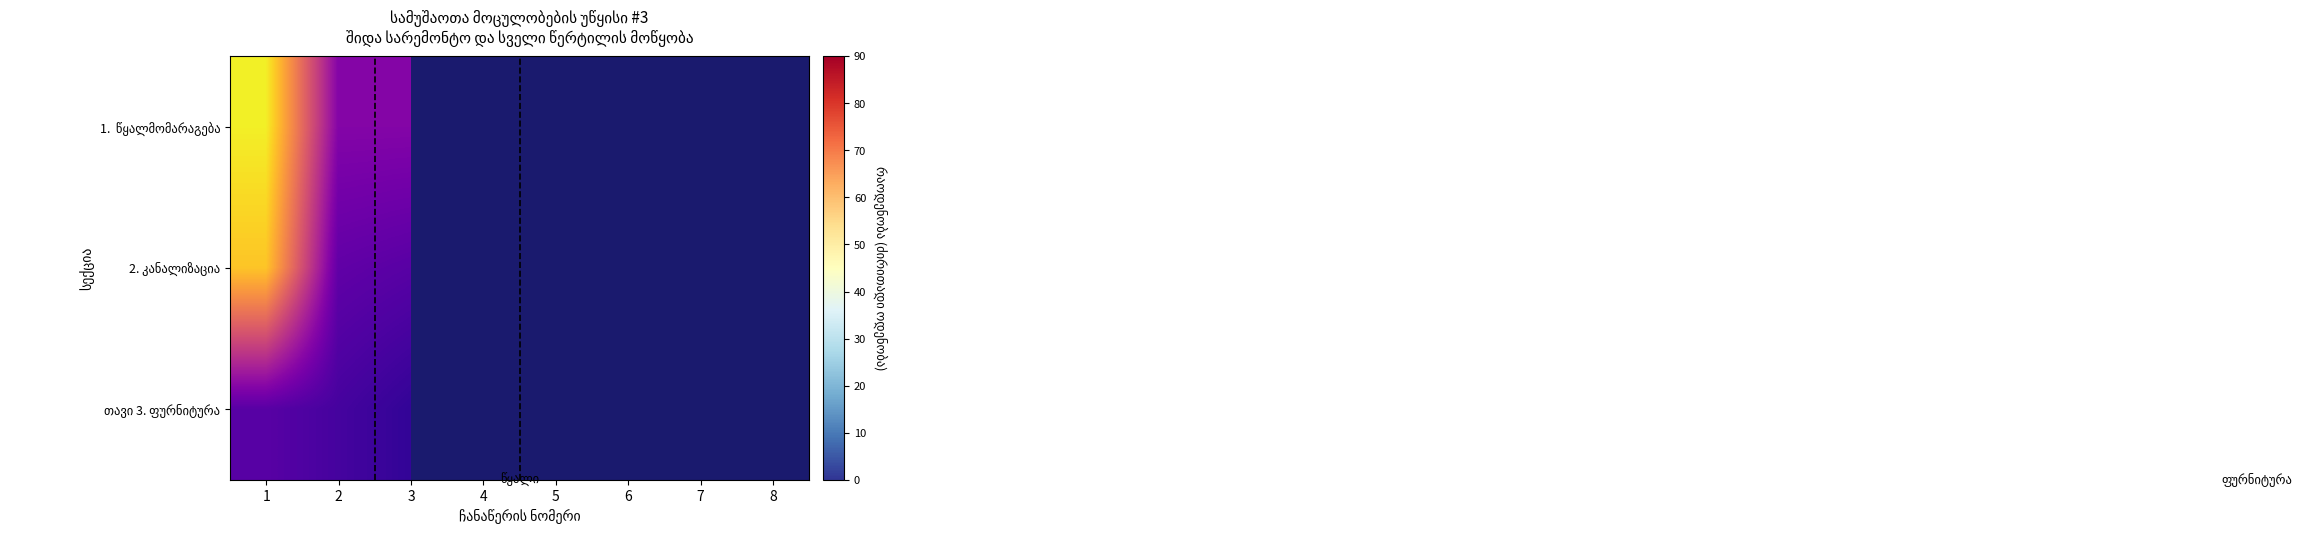

How many series are shown in this chart?

3